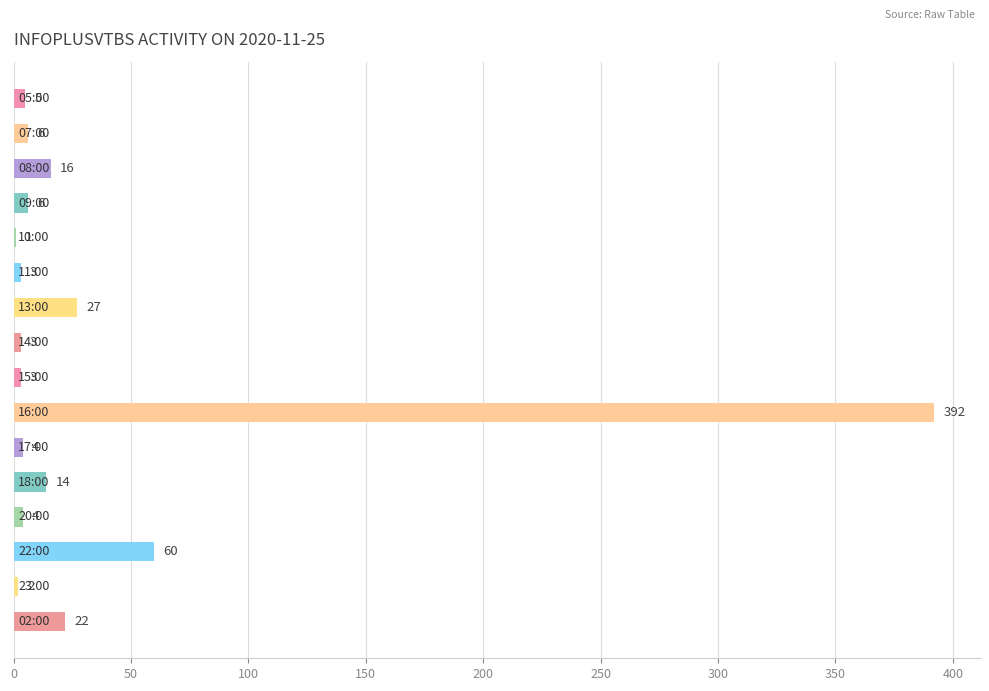

What is the sum of all values?

568